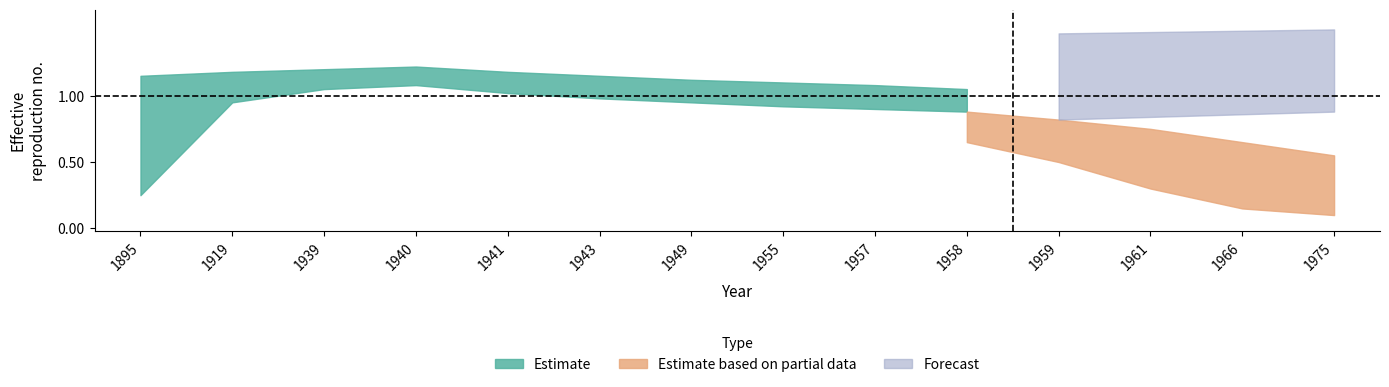

Is it true that Forecast equals 1.5 at 1966?

False